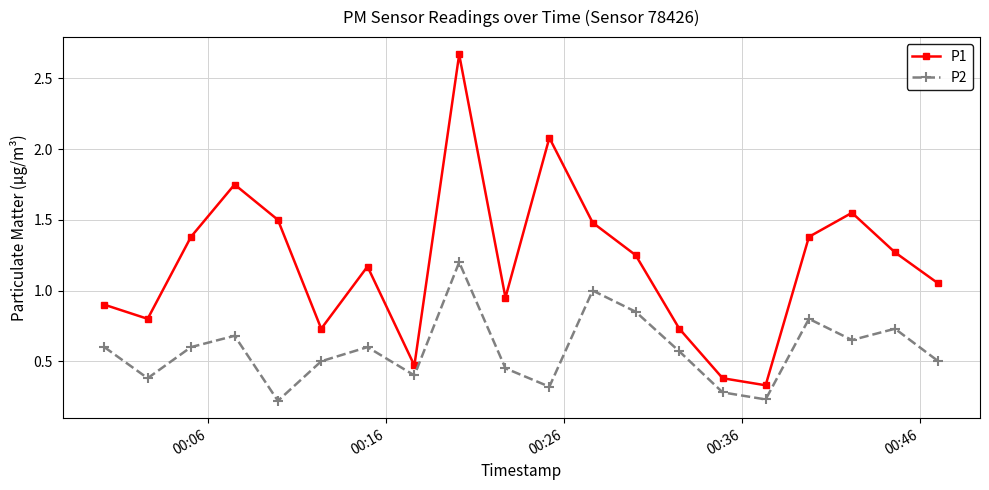

What is the sum of all P2 values?

11.6